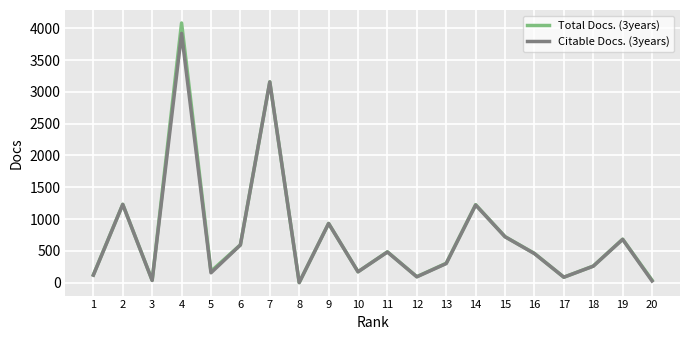

At which label does Total Docs. (3years) first exceed 459?

2